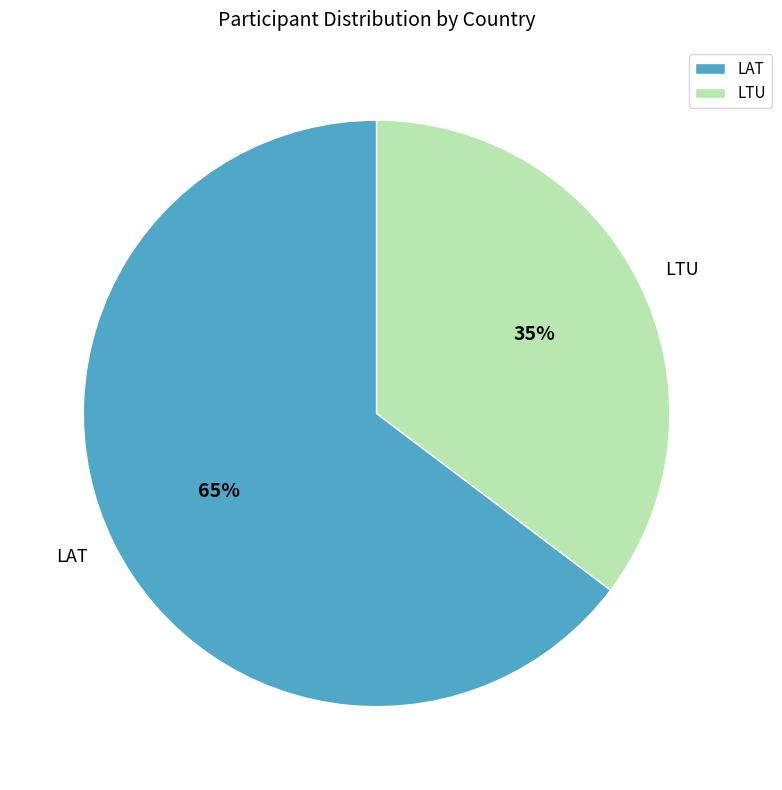

Which category has the biggest portion of the pie?

LAT